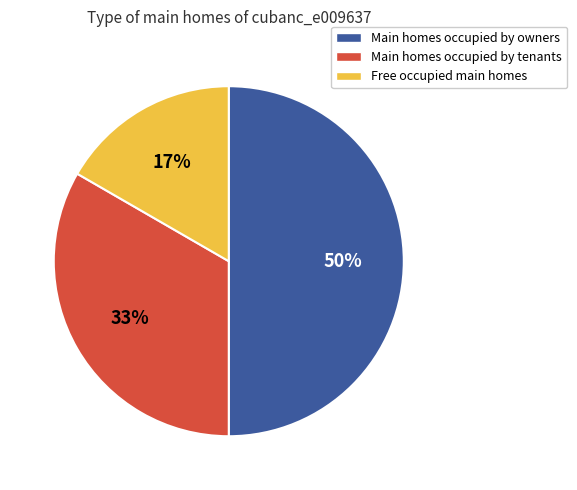

To the nearest percent, what is the average slice percentage?

33%